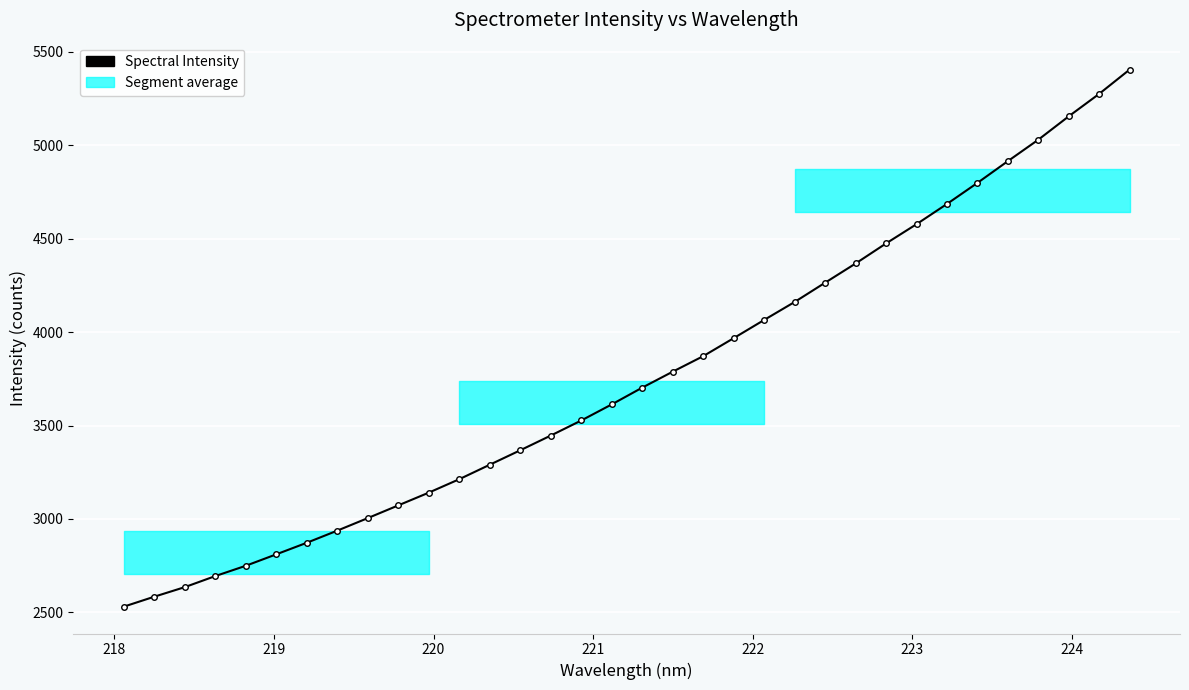

What is the maximum value shown in the chart?

5405.2